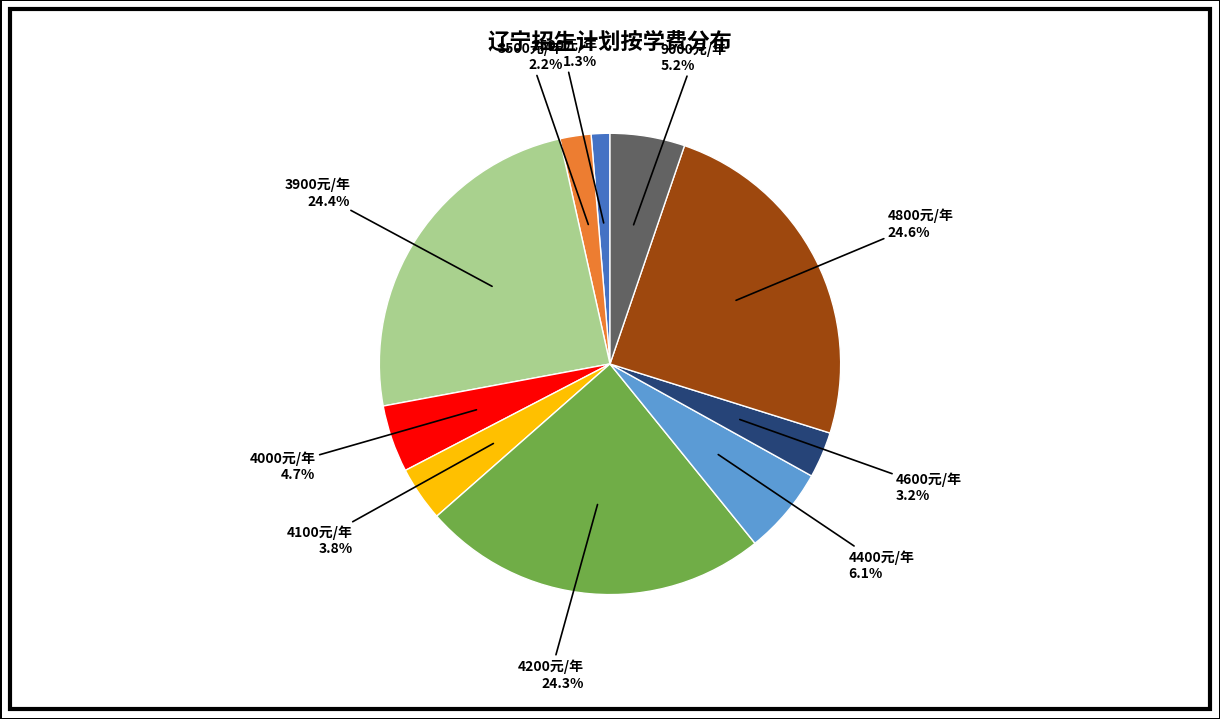

Does any single category account for the majority?

No